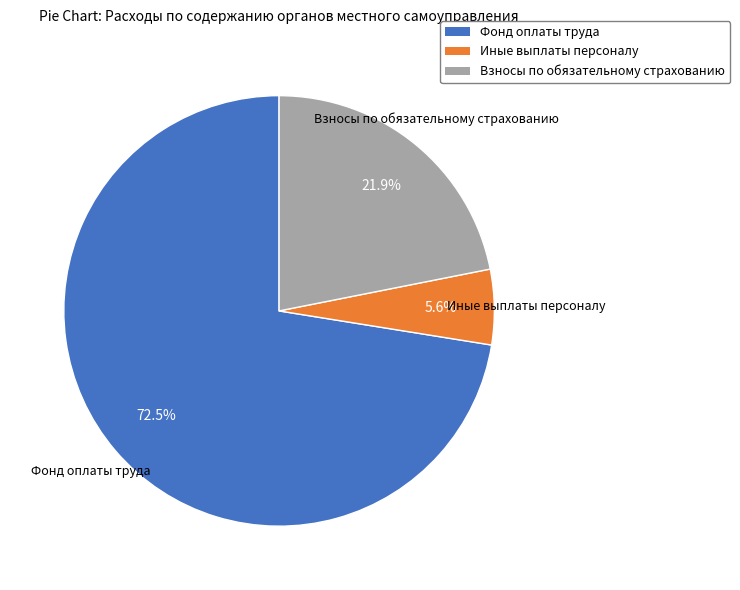

To the nearest percent, what portion does Взносы по обязательному страхованию represent?

22%